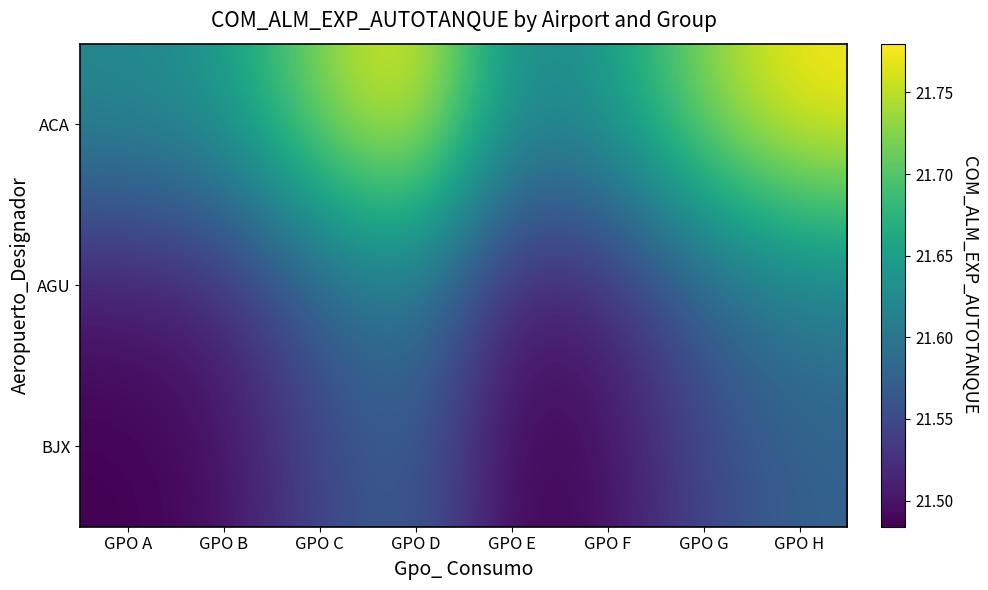

Rank the series at GPO G from lowest to highest value.

BJX, AGU, ACA